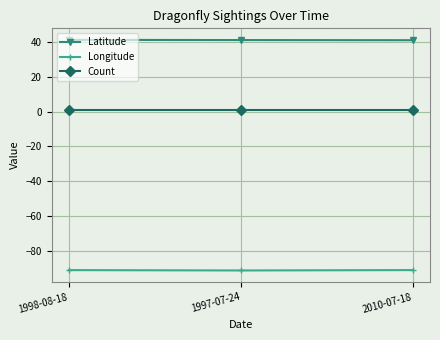

The value of Latitude at 1997-07-24 is 13.2. True or false?

False